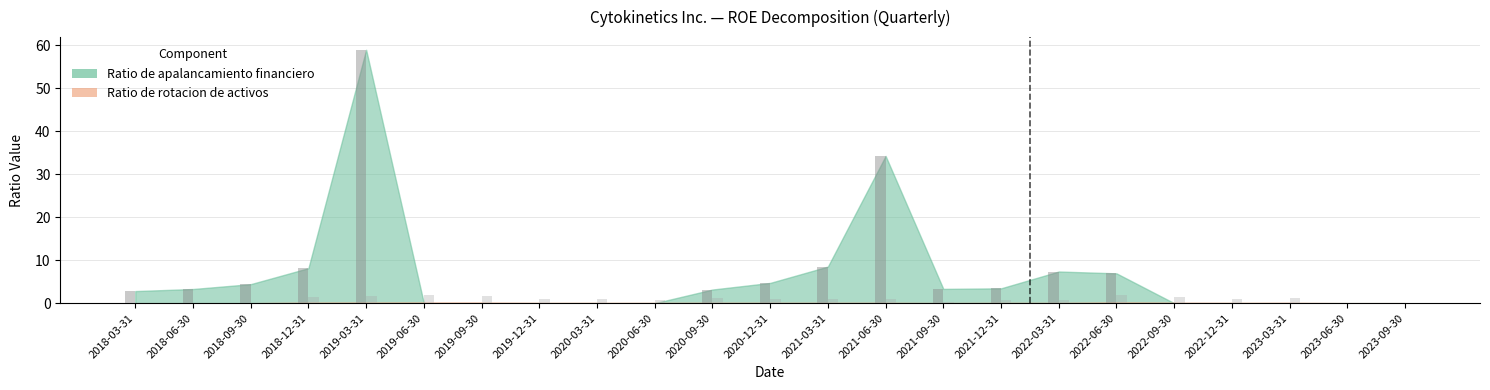

What is the difference between the Ratio de apalancamiento financiero values at 2023-03-31 and 2022-03-31?

7.4